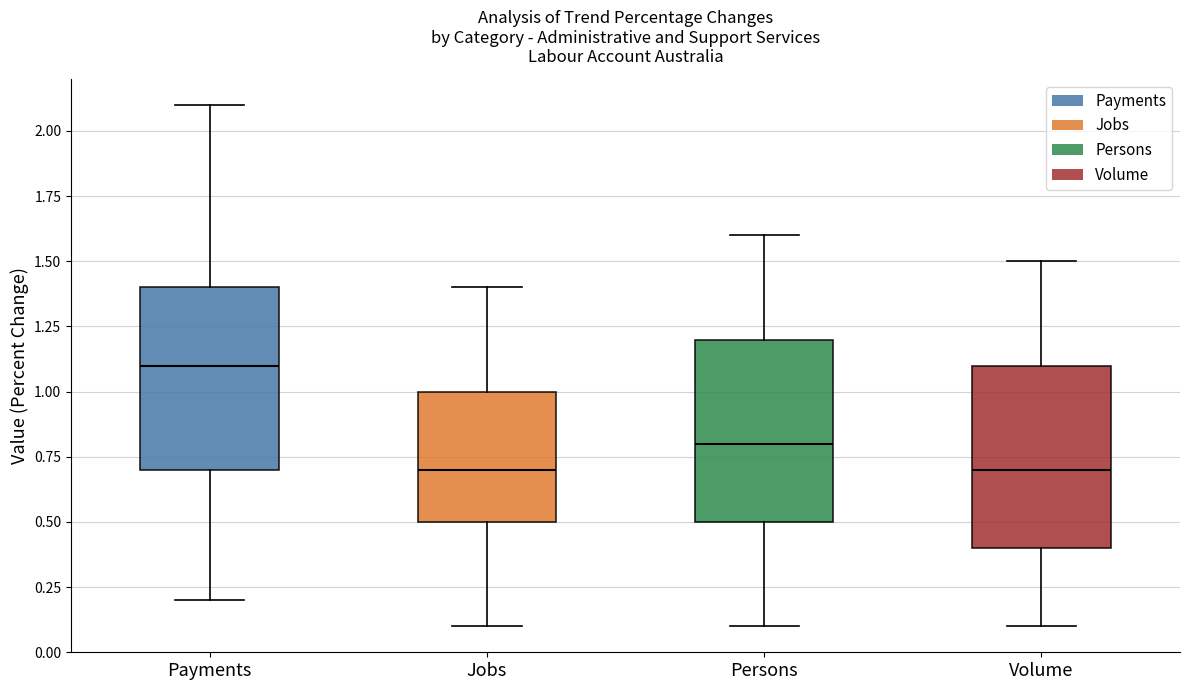

Which box's median line is the highest?

Payments